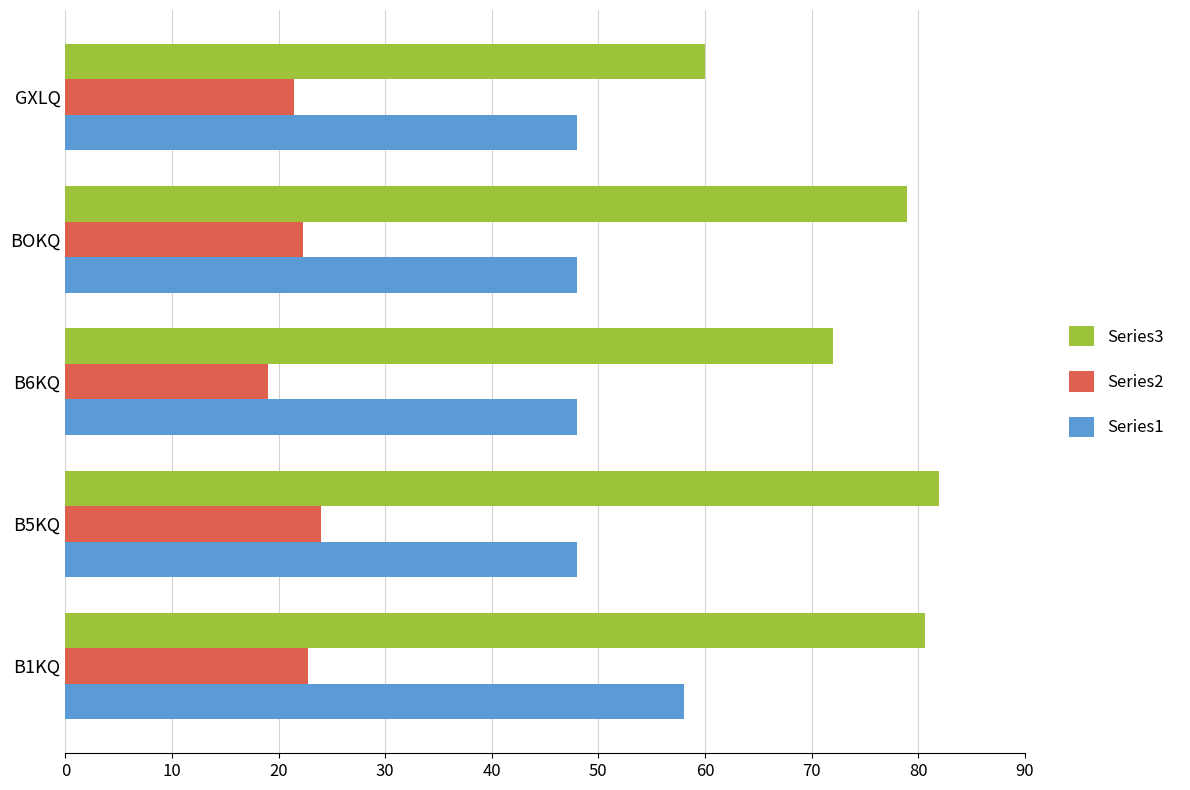

What is the sum of all Series1 values?

250.0